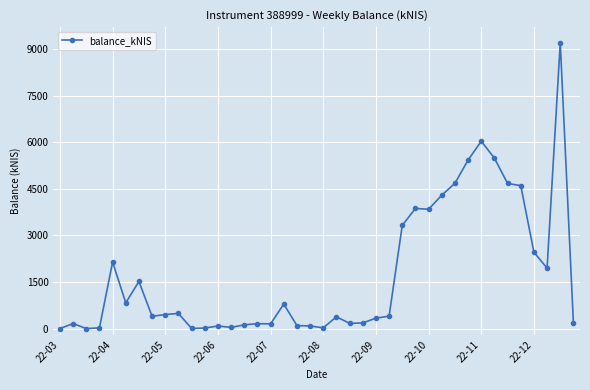

What is the maximum value shown in the chart?

9214.7